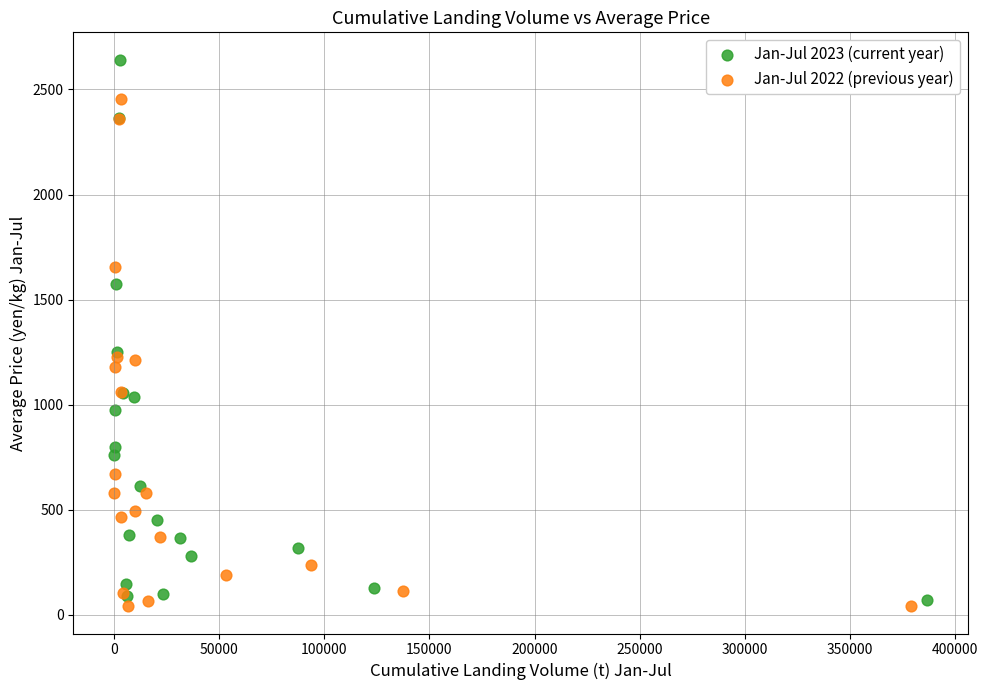

Which series has the largest Y range (max minus min)?

Jan-Jul 2023 (current year)